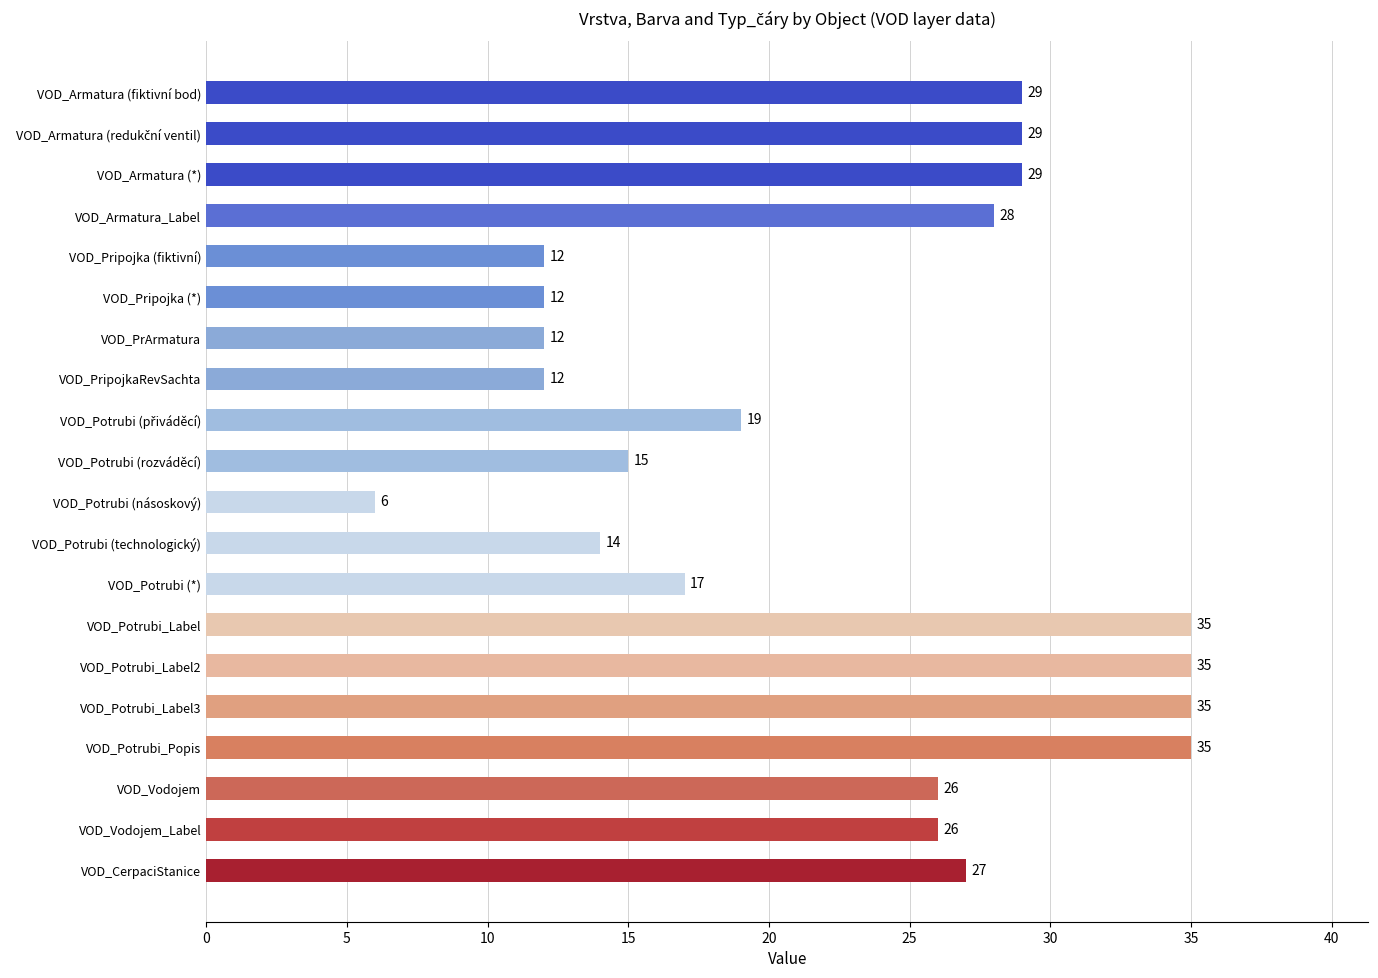

Read the value at VOD_Potrubi_Label.

35